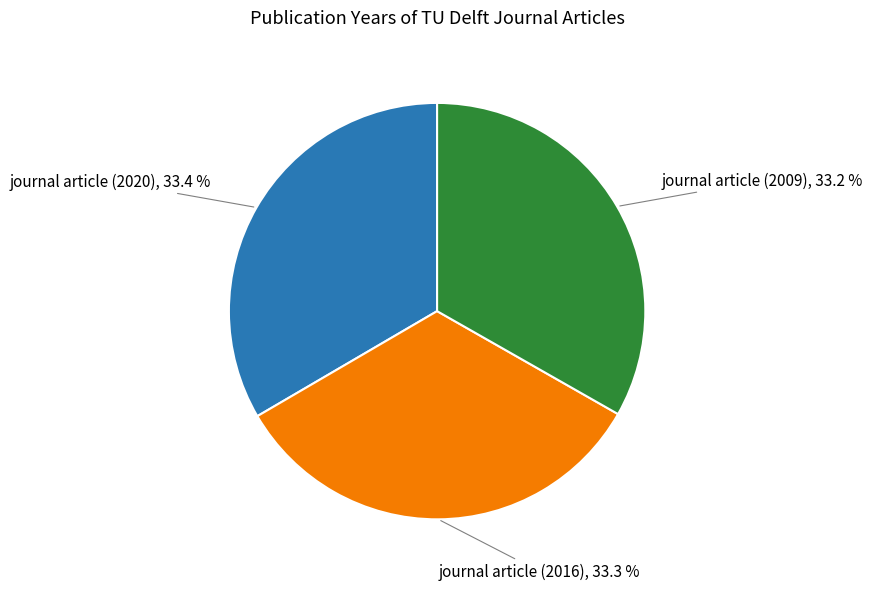

How much of the chart is everything except journal article (2016)?

66.7%